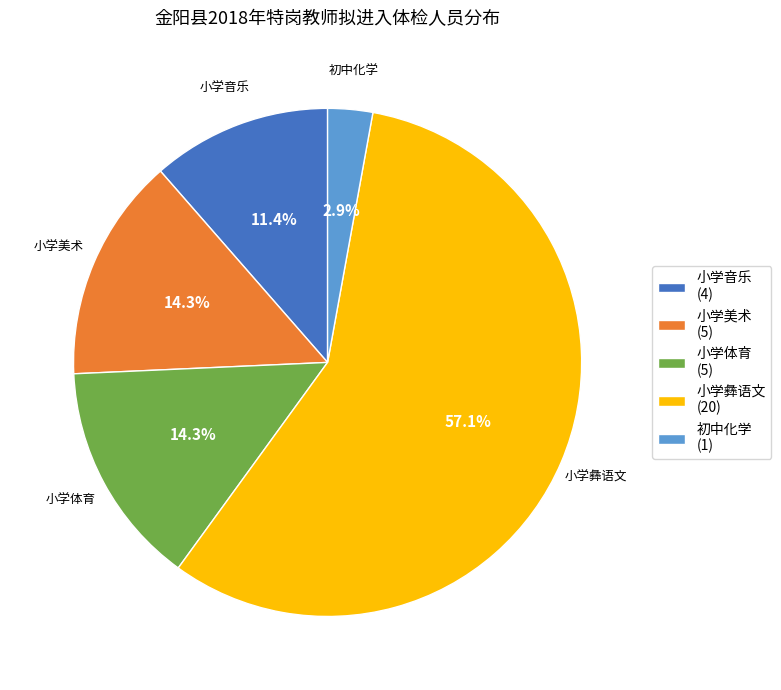

To the nearest percent, what is the average slice percentage?

20%